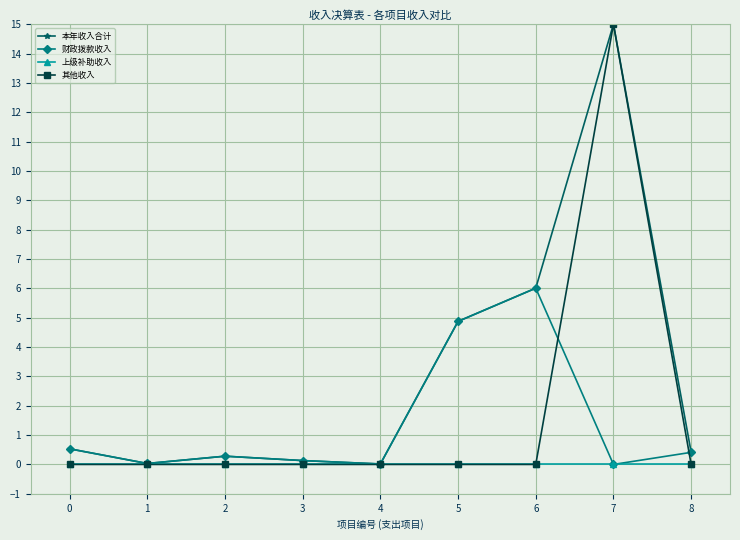

True or false: 财政拨款收入 has more than 0 points higher than both neighbors.

True